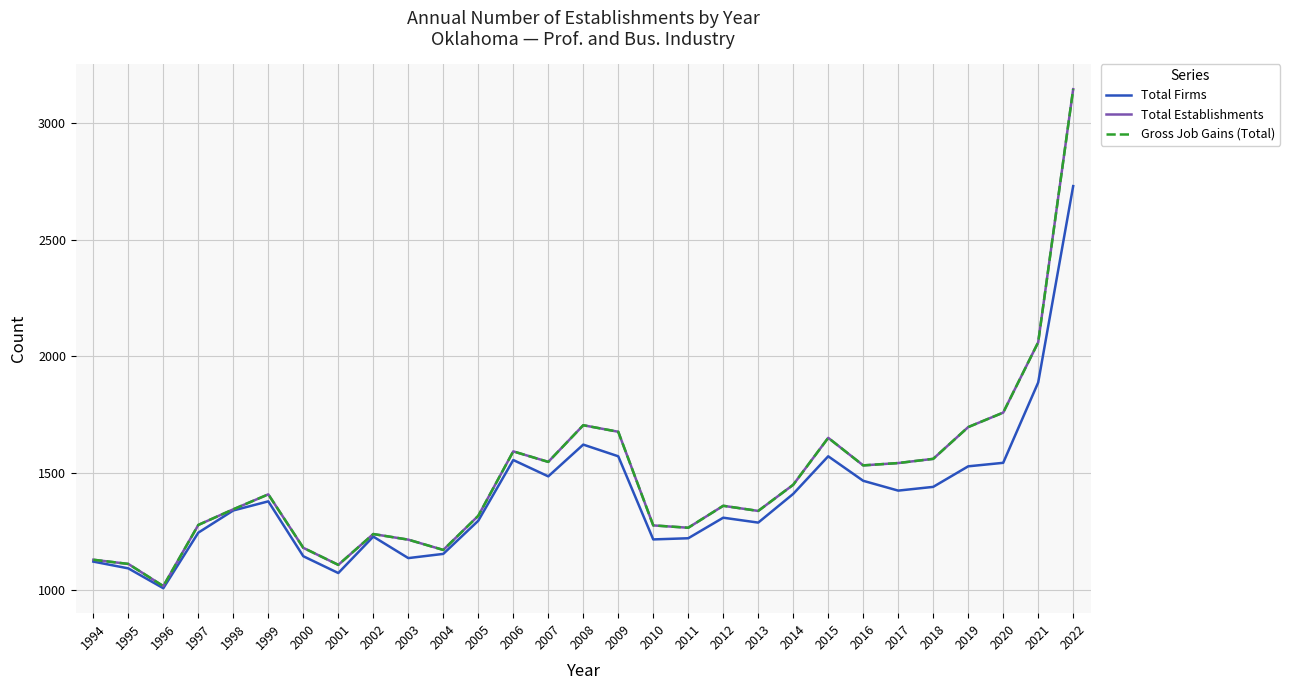

Does the chart have visible grid lines?

Yes